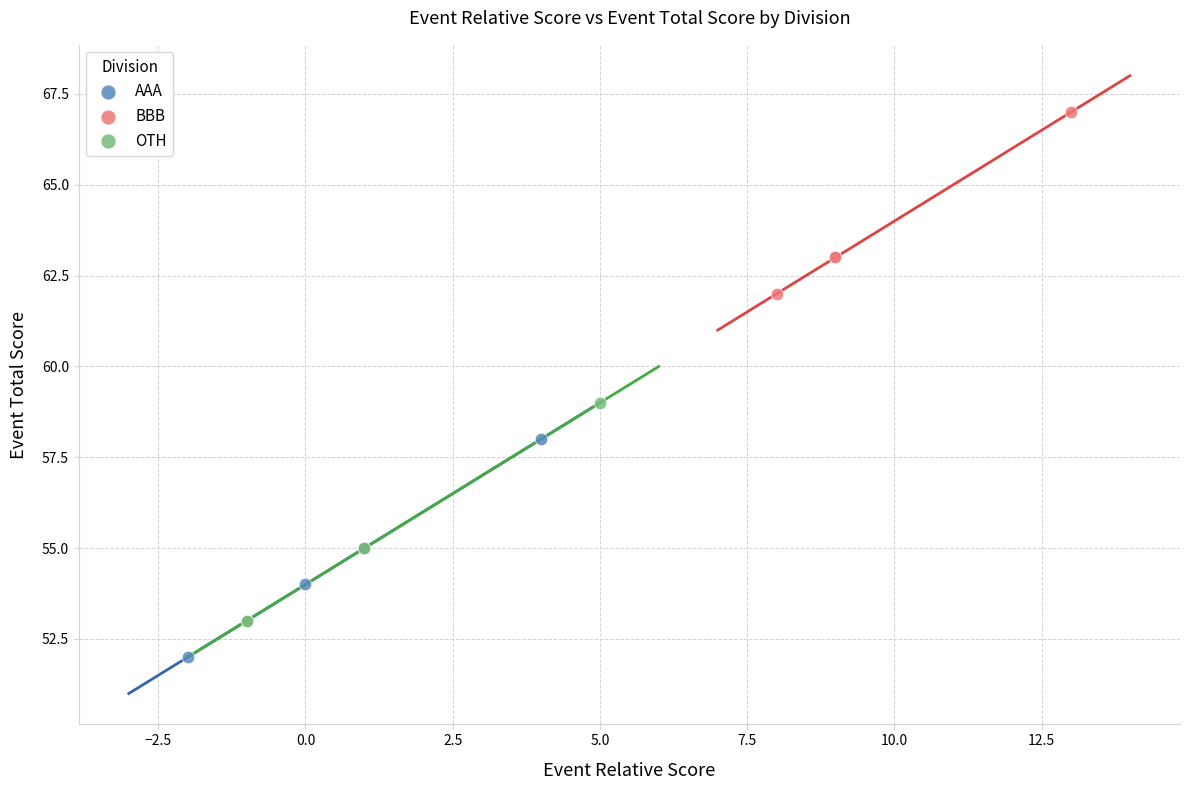

Which series reaches the minimum Y coordinate?

AAA